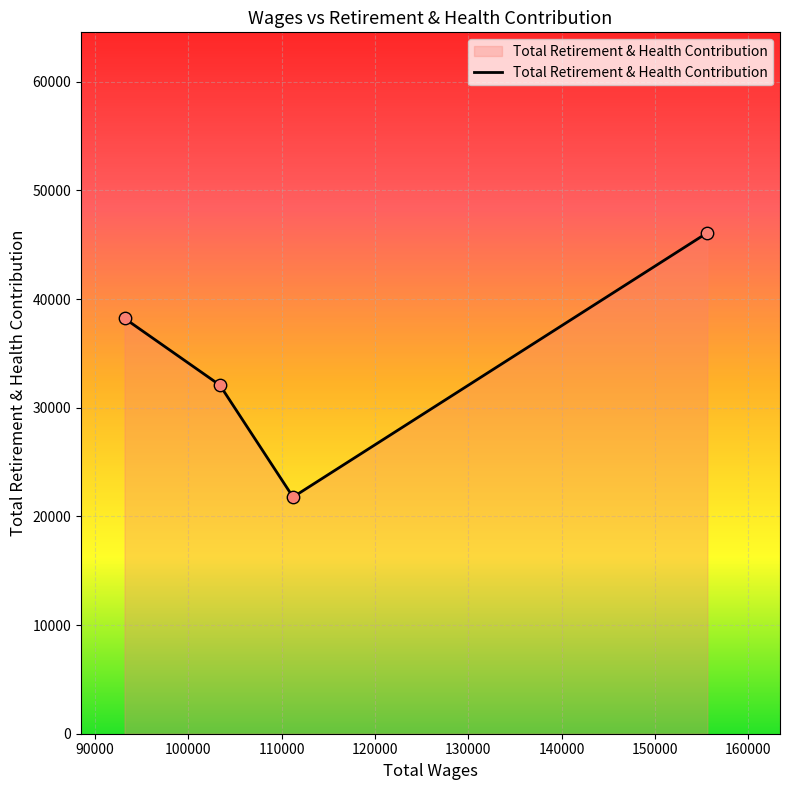

What is the average value?

34545